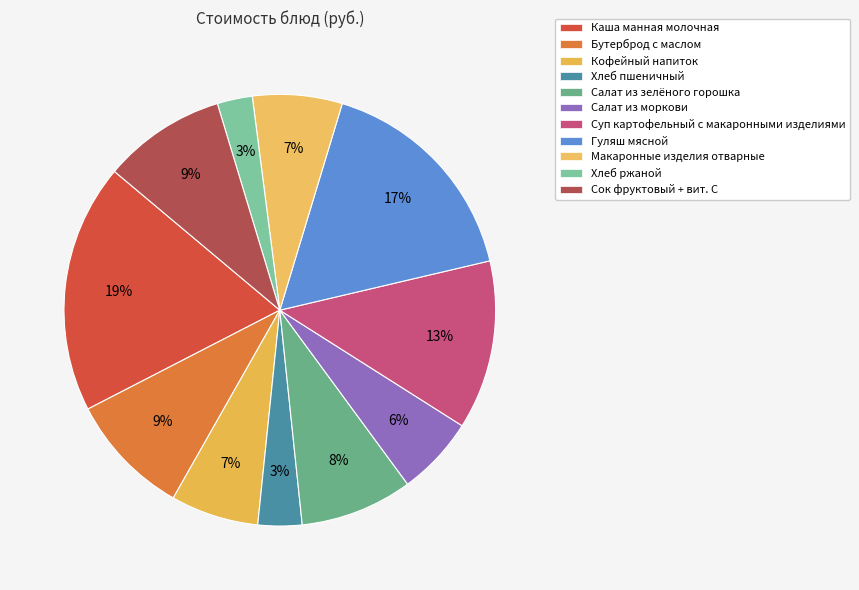

Which slice is the largest?

Каша манная молочная